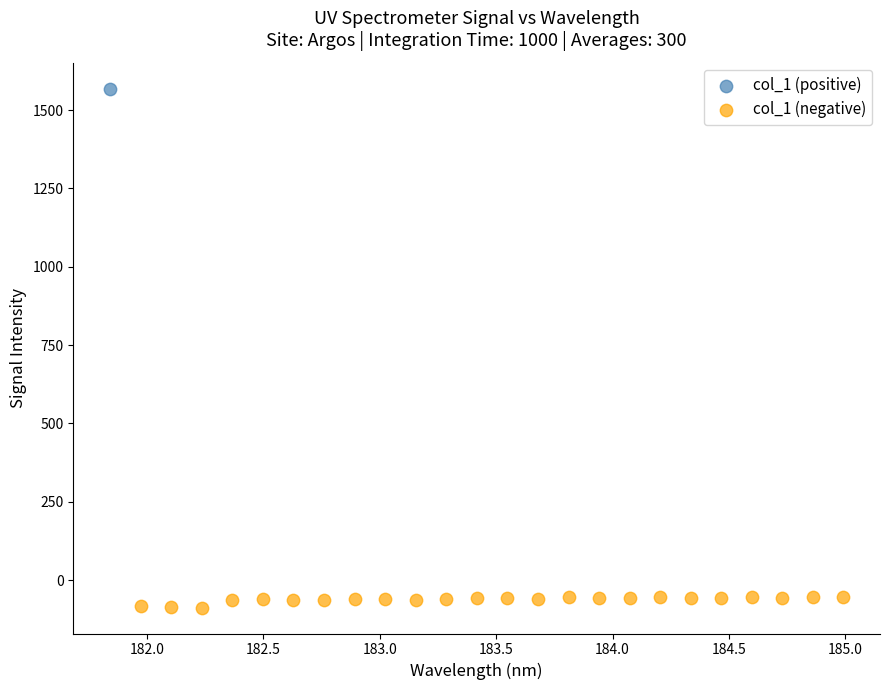

What are all the series names shown in the legend?

col_1 (positive), col_1 (negative)